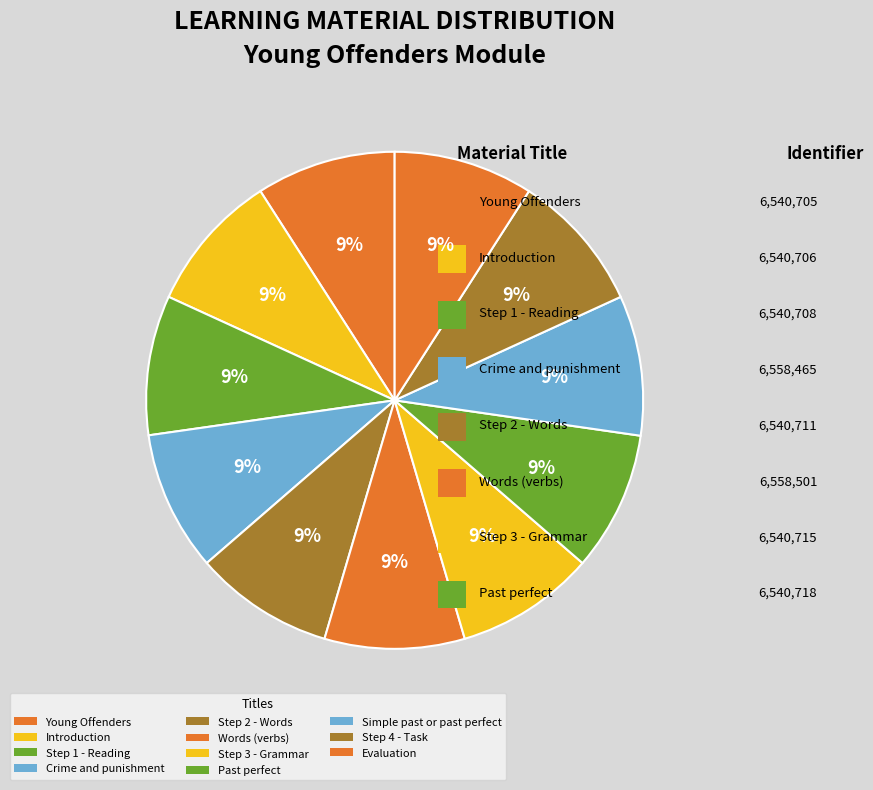

To the nearest percent, what portion does Step 3 - Grammar represent?

9%